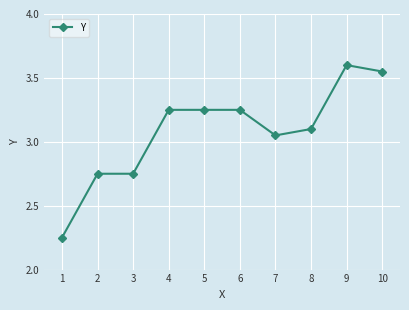

The chart shows a value of 5.2 at 6. True or false?

False